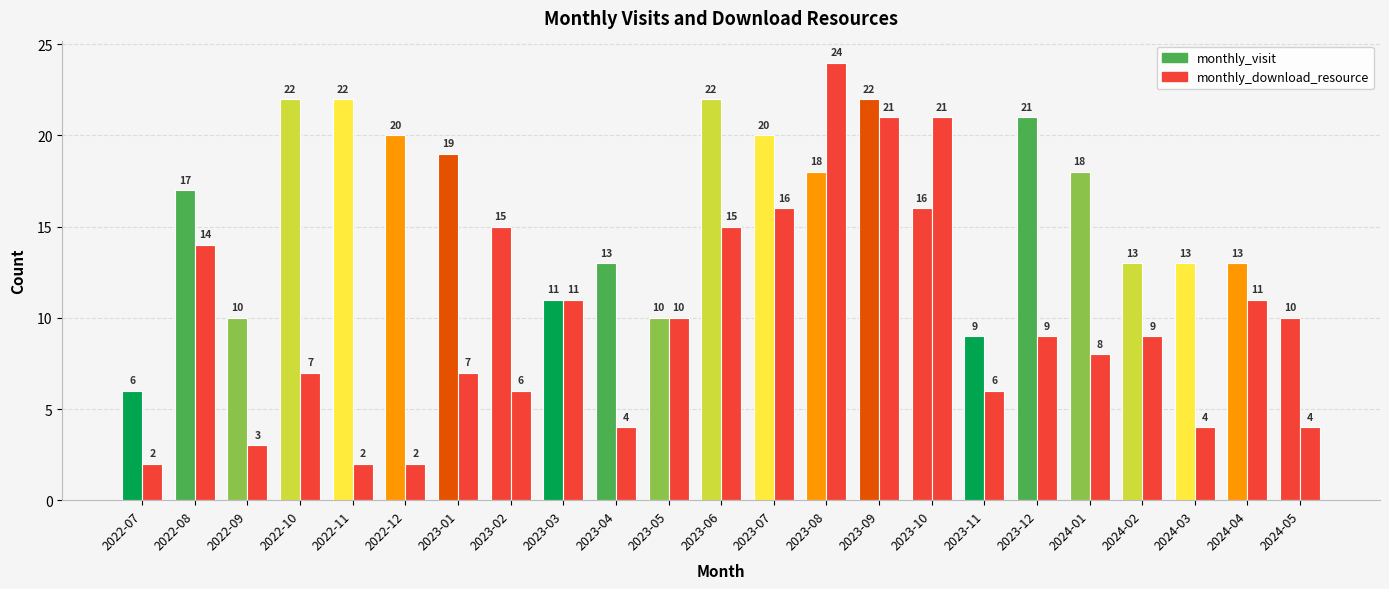

What is the label of the 5th bar from the right?

2024-01